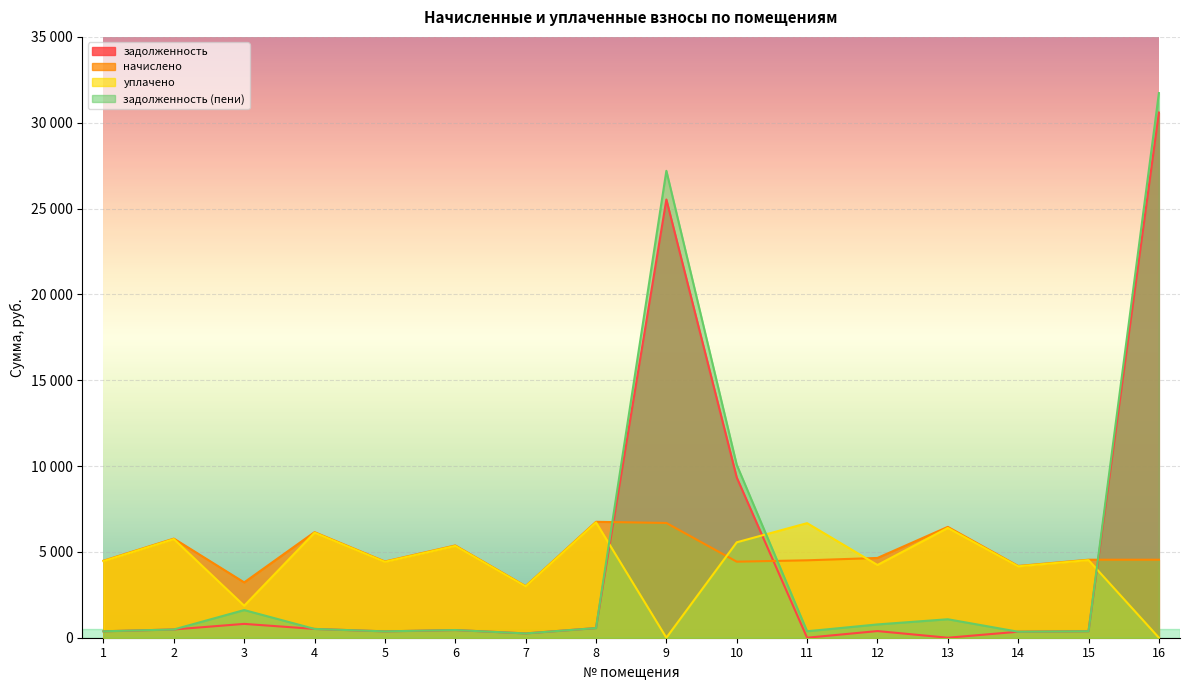

Is the value of уплачено at 8 greater than the value of задолженность (пени) at 8?

Yes